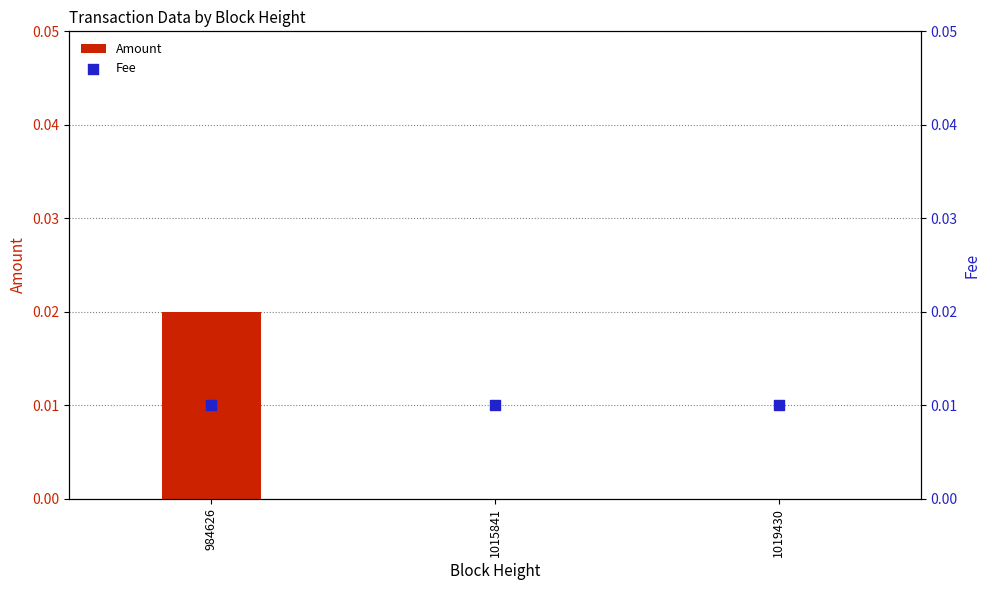

Which series has the largest total across all categories?

Fee